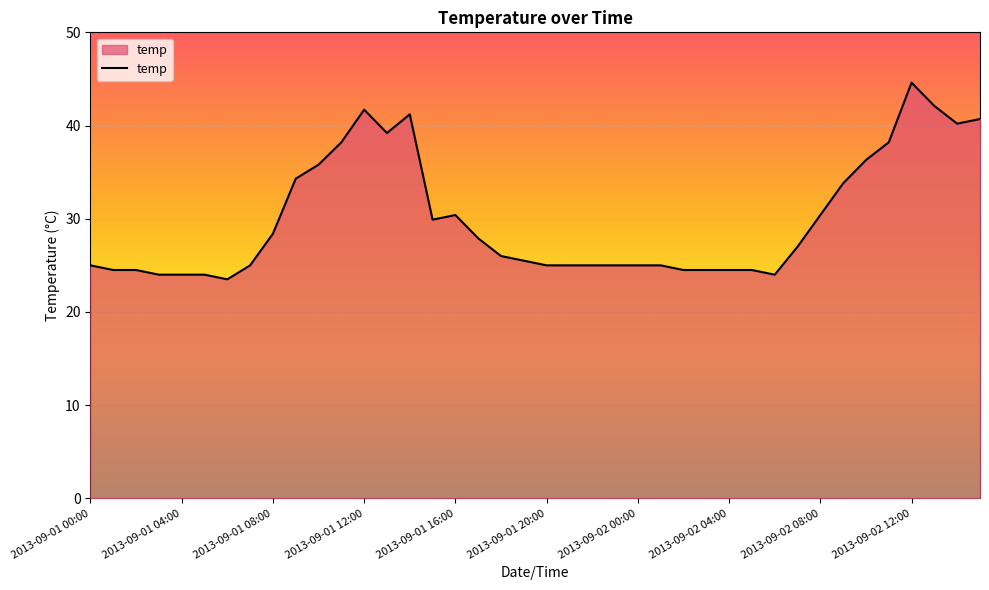

What is the difference between the maximum and minimum values?

21.1